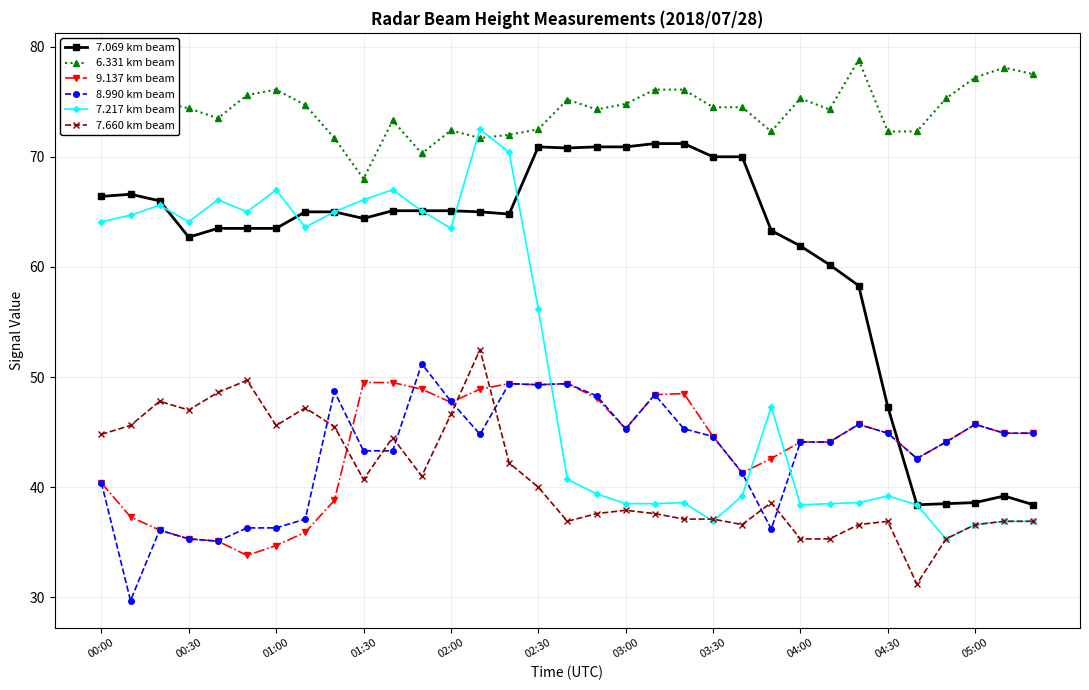

True or false: 9.137 km beam has more than 1 points higher than both neighbors.

True